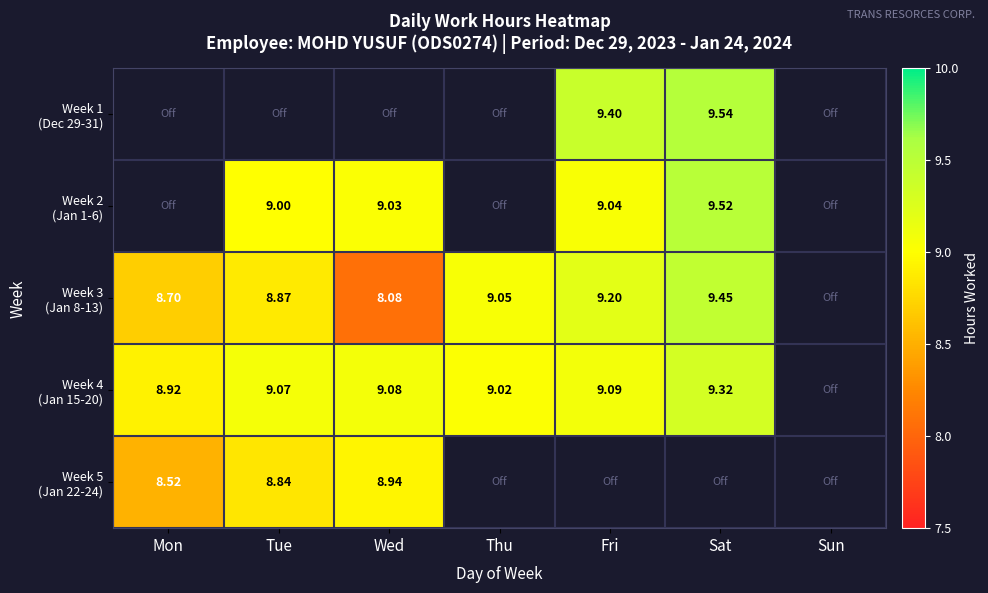

Which series has the widest spread of values?

Week 3 (Jan 8-13)